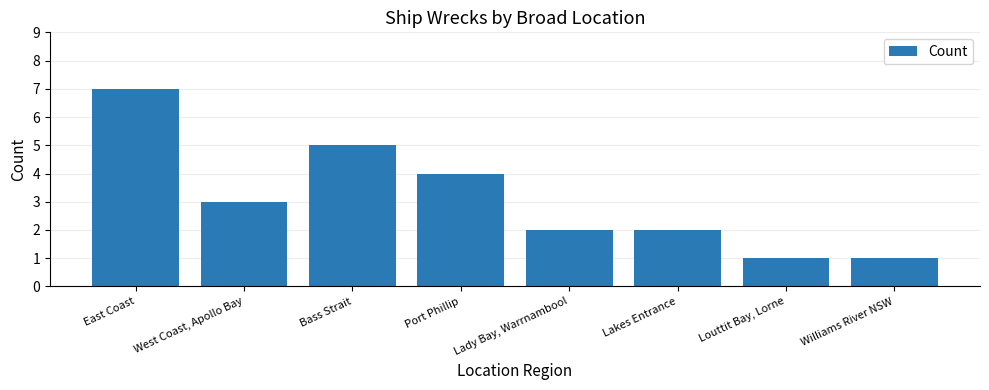

What is the difference between the second highest and minimum values?

4